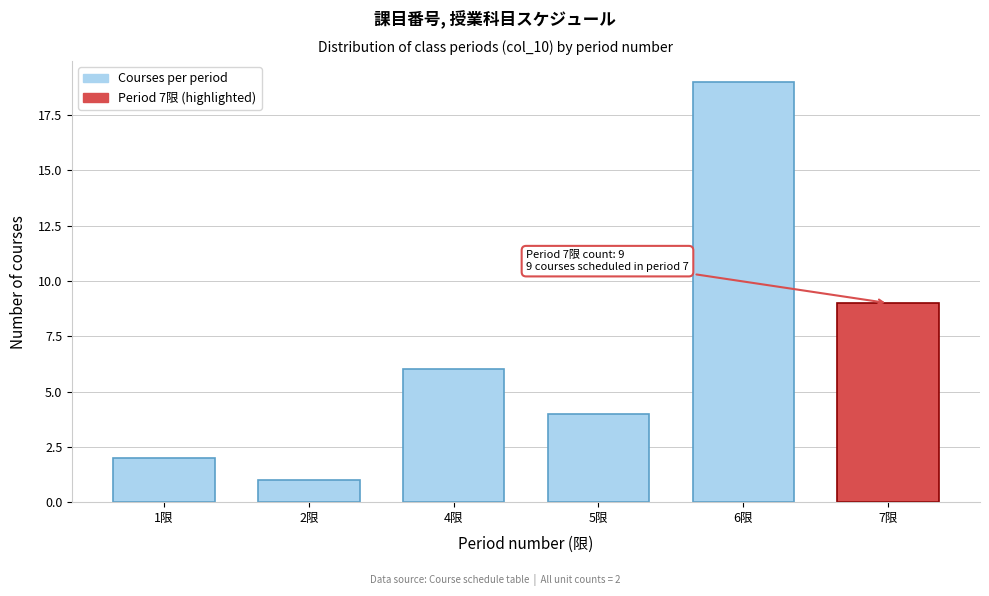

Reading right to left, what are all the values shown in this chart?

9	19	4	6	1	2